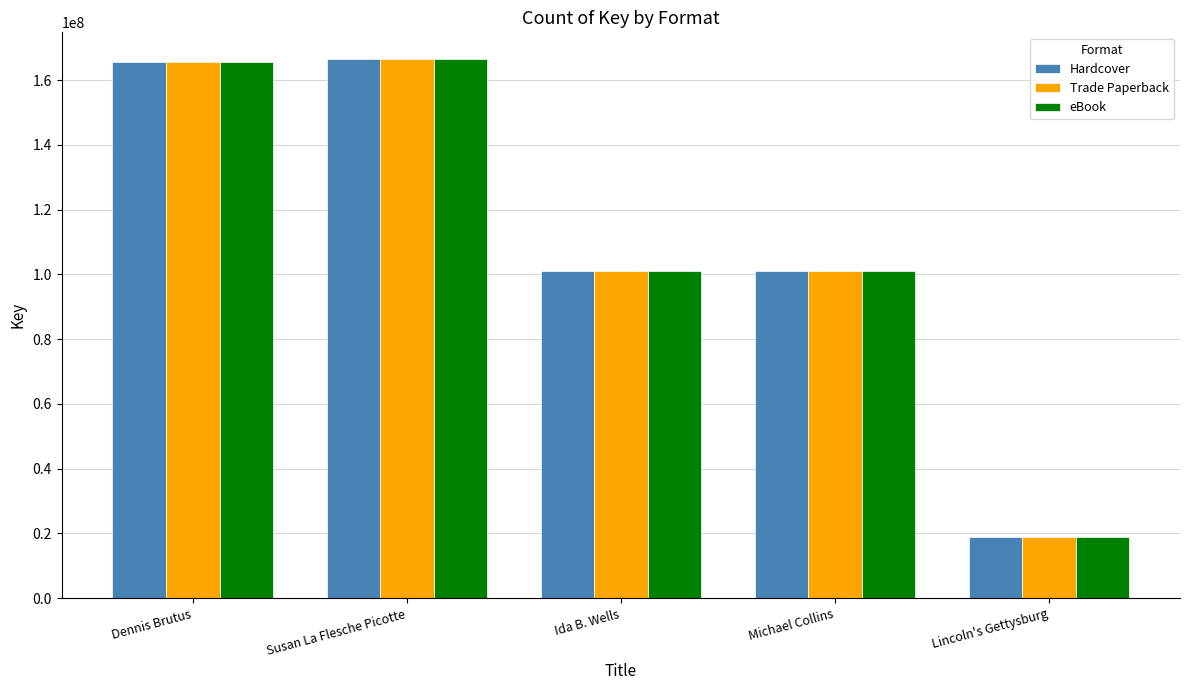

What is the value of the Trade Paperback bar at the 2nd from the left?

166408196